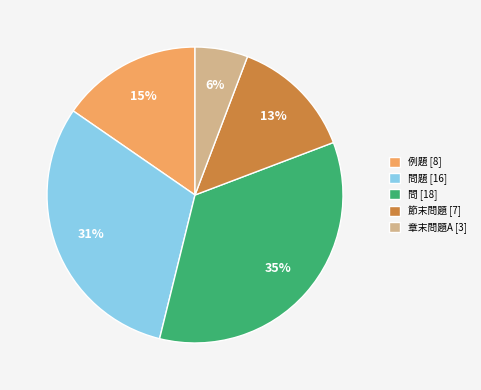

Is the sum of 問題 [16] and 例題 [8] greater than half?

No